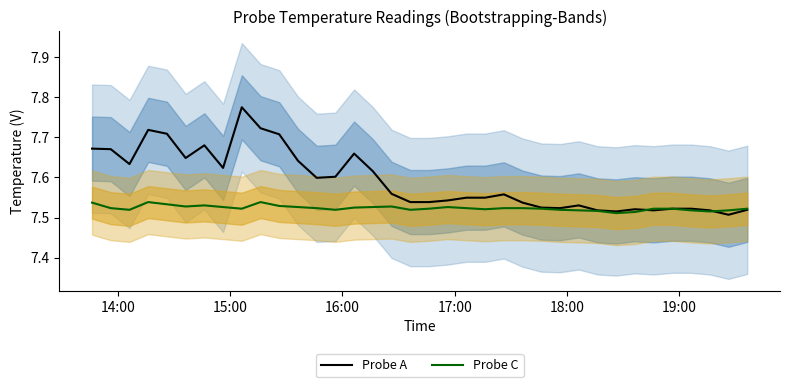

After their last crossing, which series has the higher values: Probe C or Probe A?

Probe C